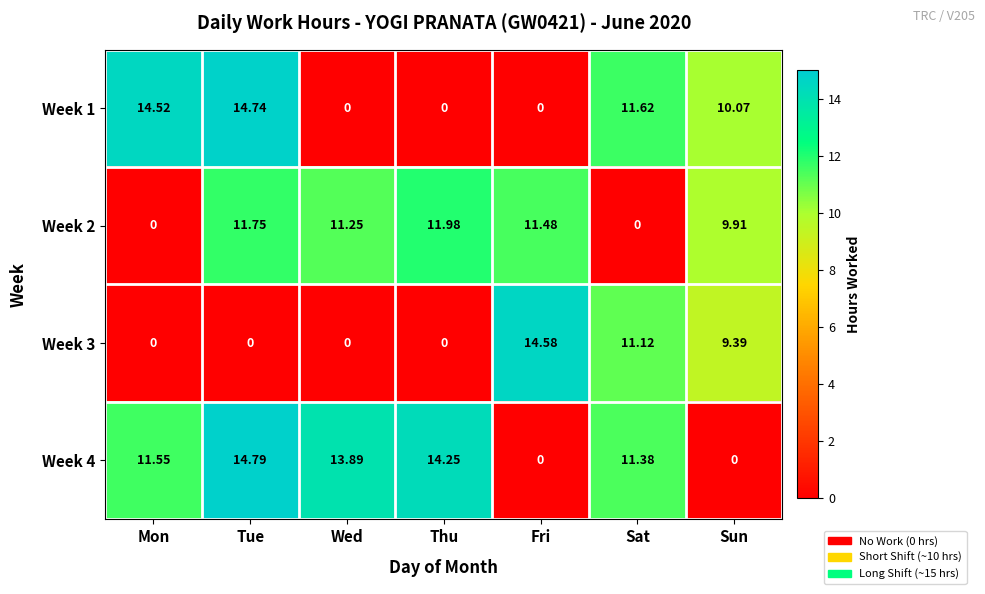

At which category is the sum across all series the highest?

Tue